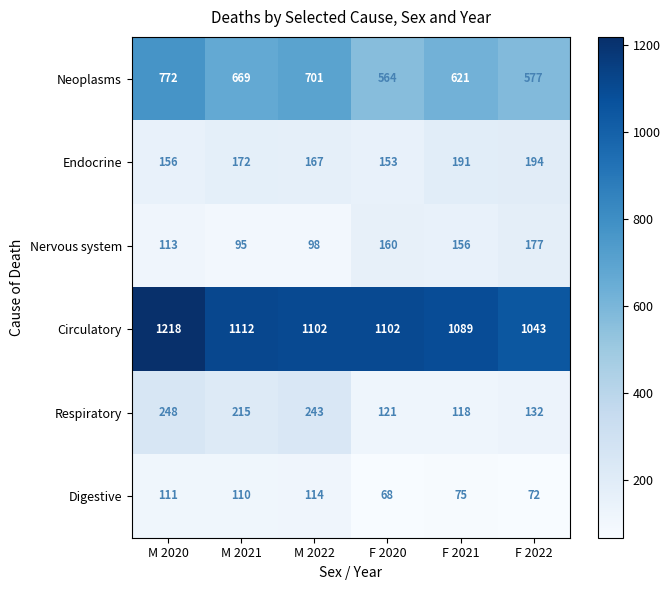

Is the value of Circulatory at F 2021 greater than the value of Respiratory at F 2020?

Yes